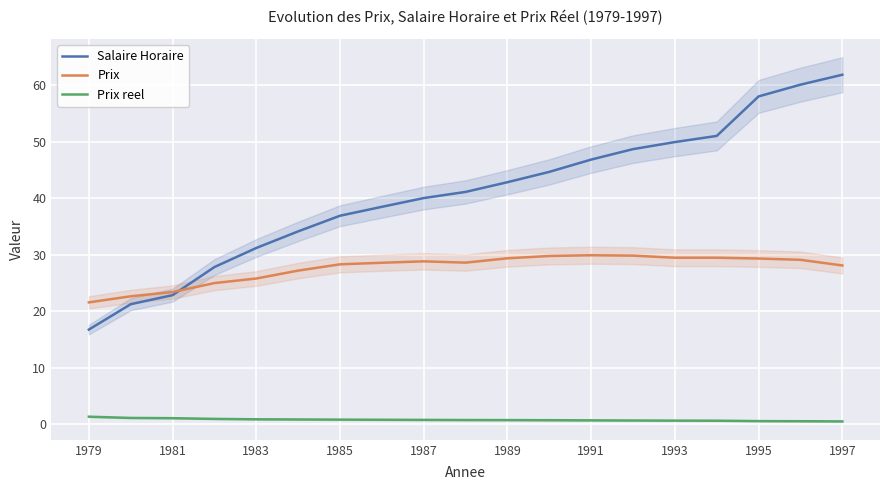

Is it true that Prix equals 40.5 at 1981?

False